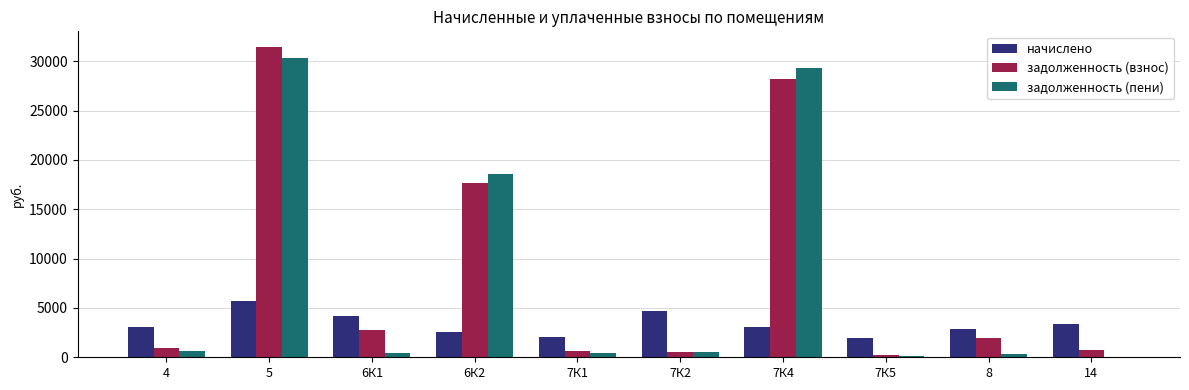

Where is задолженность (пени) nearest to the value 15179?

6К2